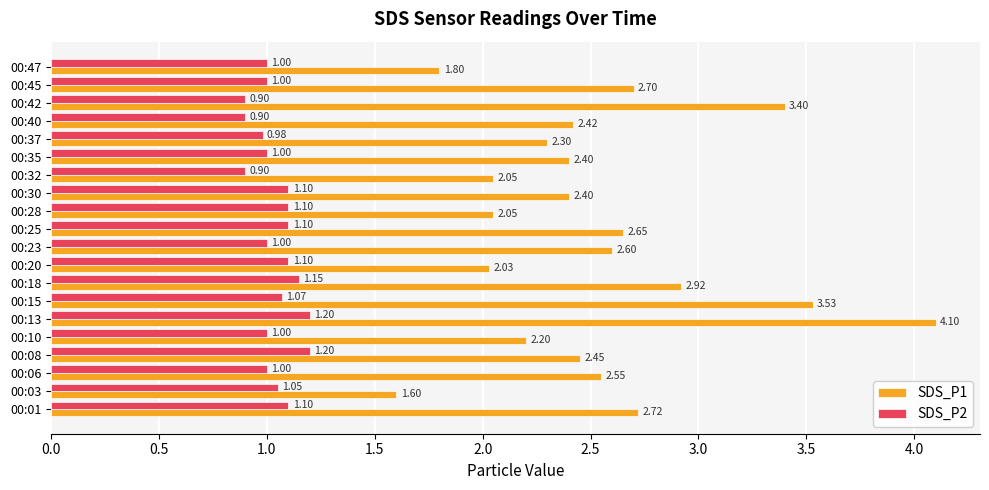

Between 00:06 and 00:13, which series saw the biggest shift?

SDS_P1